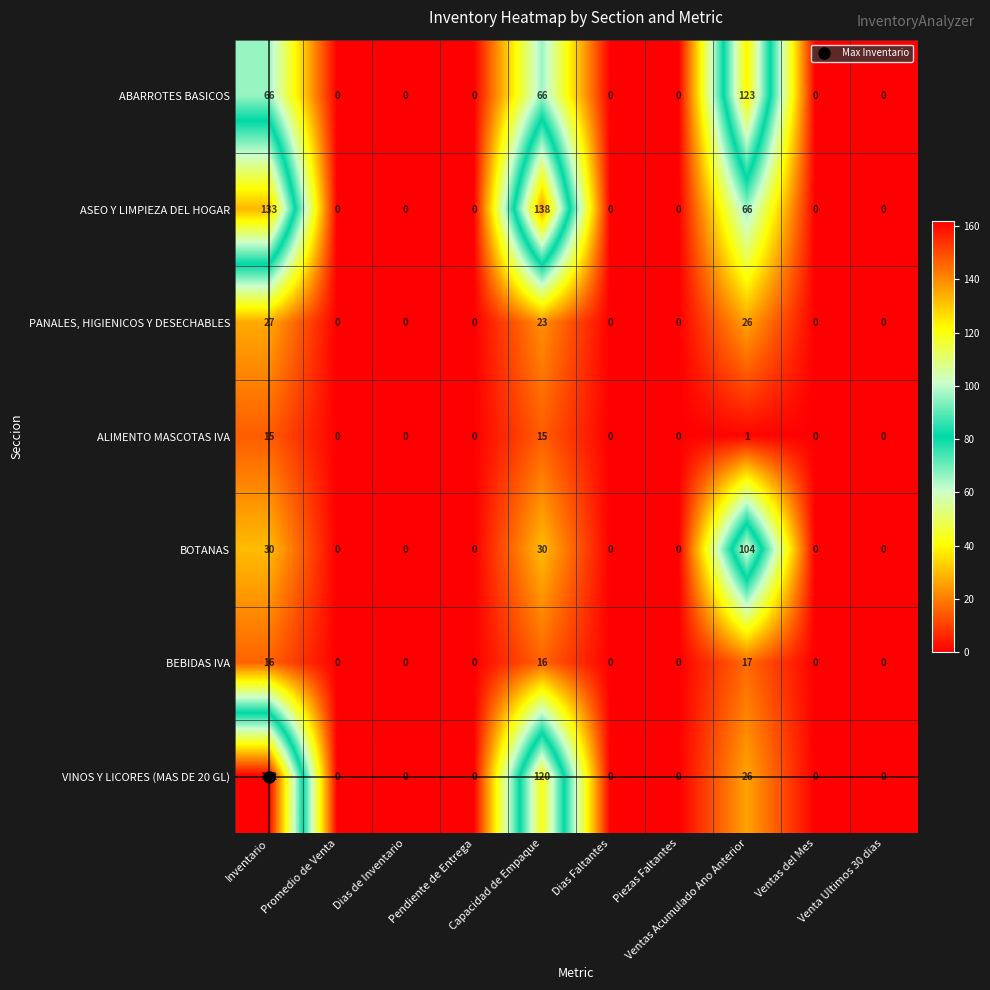

How many distinct data groups are displayed?

7